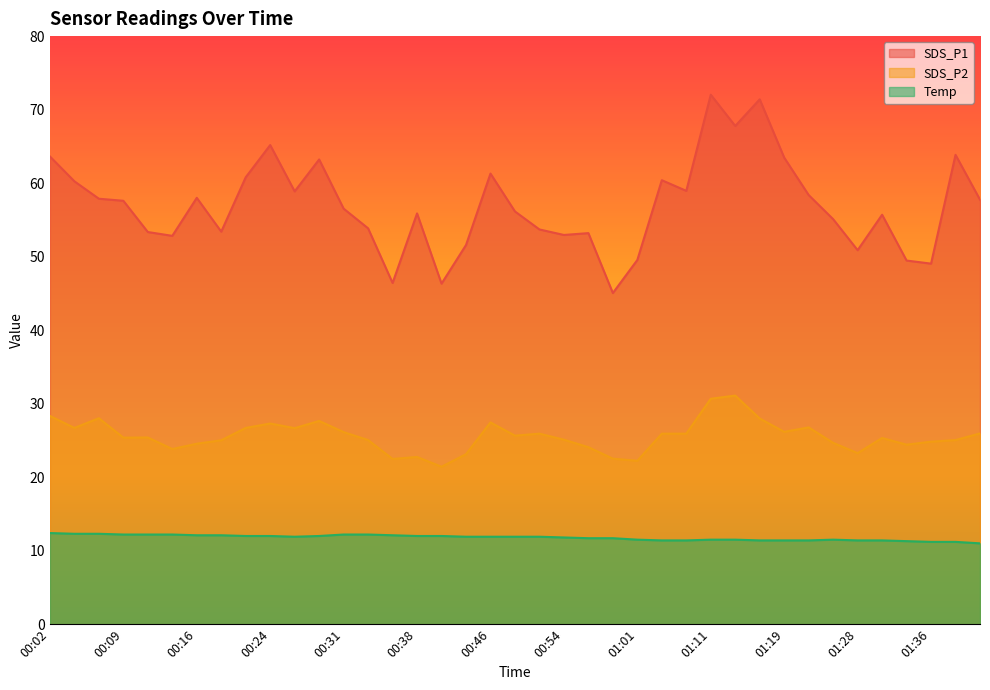

Reading left to right, list all the values displayed in this chart.

SDS_P1: 63.6	60.2	57.9	57.6	53.4	52.8	58.0	53.4	60.8	65.2	58.9	63.2	56.5	53.9	46.4	55.9	46.3	51.6	61.3	56.1	53.7	53.0	53.2	45.0	49.5	60.4	59.0	72.0	67.8	71.4	63.5	58.4	55.1	50.9	55.7	49.5	49.0	63.9	57.8
SDS_P2: 28.3	26.7	28.0	25.4	25.4	23.8	24.6	25.0	26.7	27.3	26.7	27.6	26.1	25.1	22.5	22.8	21.4	23.1	27.4	25.6	25.9	25.1	24.1	22.5	22.2	25.9	25.9	30.7	31.1	28.0	26.2	26.8	24.7	23.3	25.3	24.4	24.8	25.1	25.9
Temp: 12.4	12.3	12.3	12.2	12.2	12.2	12.1	12.1	12.0	12.0	11.9	12.0	12.2	12.2	12.1	12.0	12.0	11.9	11.9	11.9	11.9	11.8	11.7	11.7	11.5	11.4	11.4	11.5	11.5	11.4	11.4	11.4	11.5	11.4	11.4	11.3	11.2	11.2	11.0